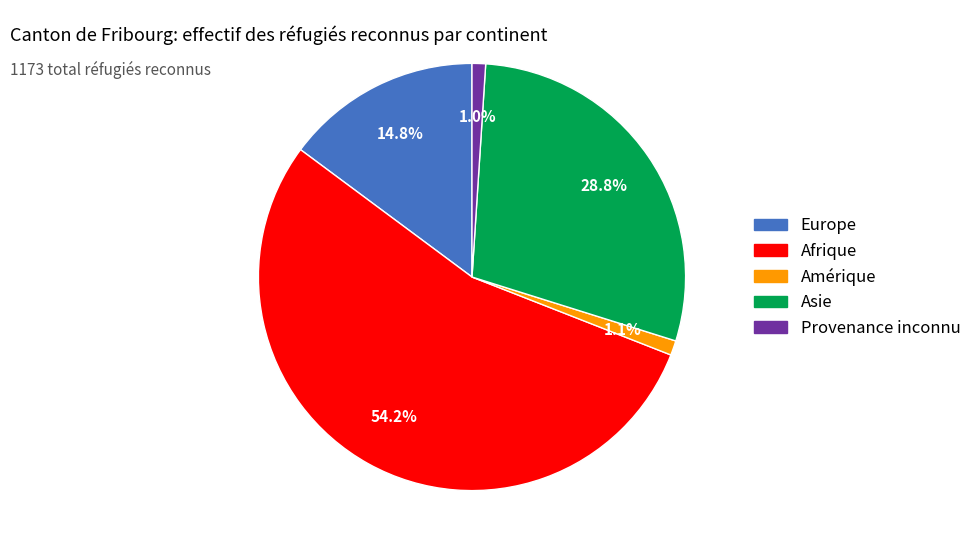

Is the sum of Provenance inconnu and Afrique greater than half?

Yes